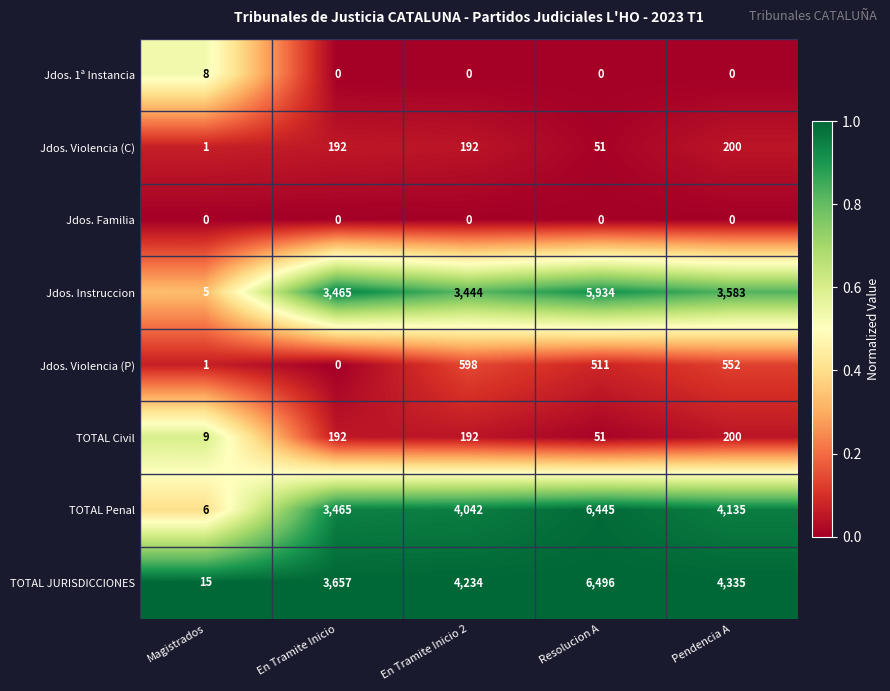

What is the sum of all TOTAL Civil values?

644